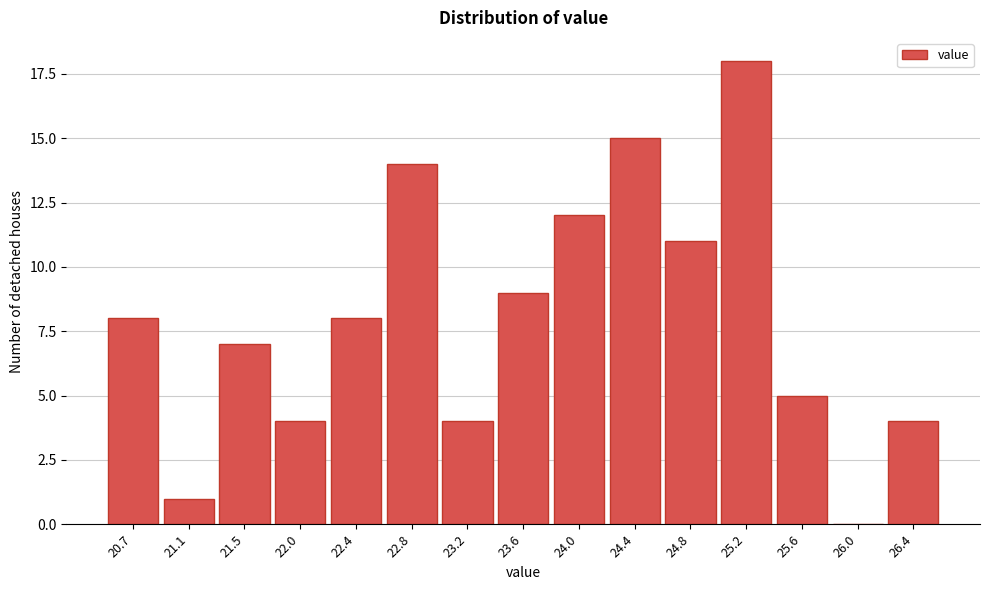

Reading right to left, extract all data points from this chart.

26.4=4	26.0=0	25.6=5	25.2=18	24.8=11	24.4=15	24.0=12	23.6=9	23.2=4	22.8=14	22.4=8	22.0=4	21.5=7	21.1=1	20.7=8